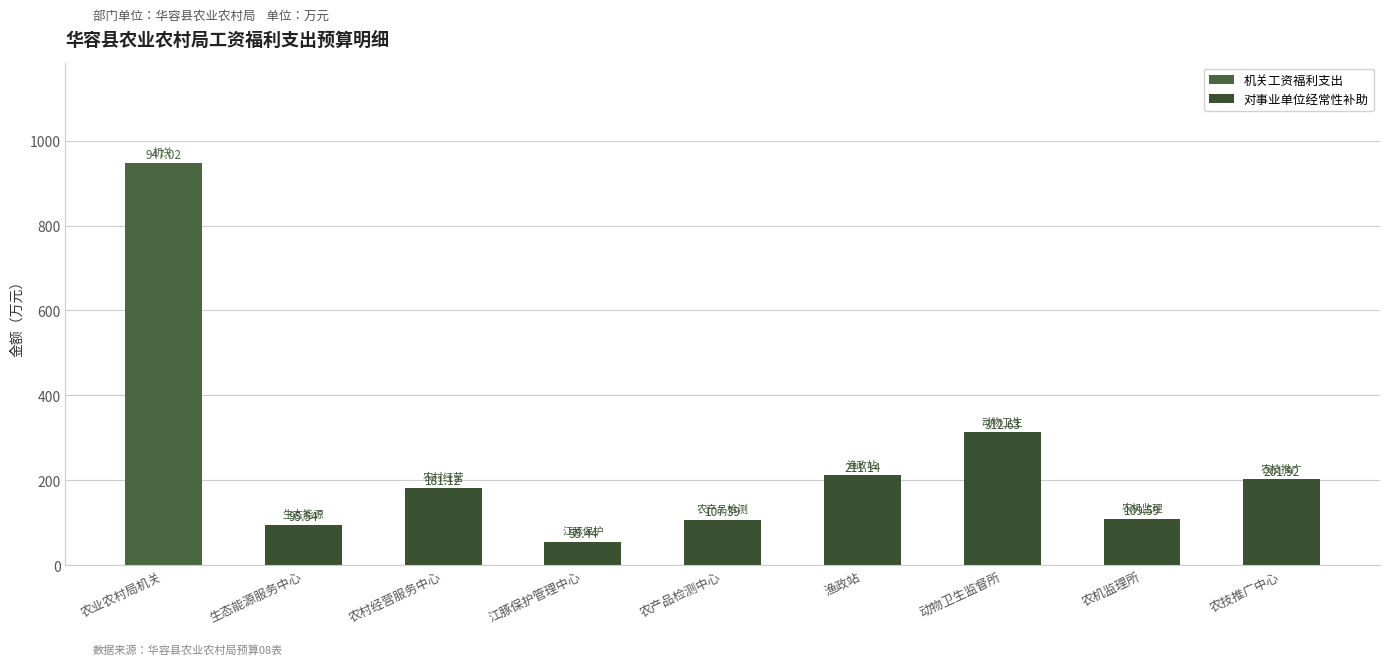

What is the average value of the 对事业单位经常性补助 series?

159.3